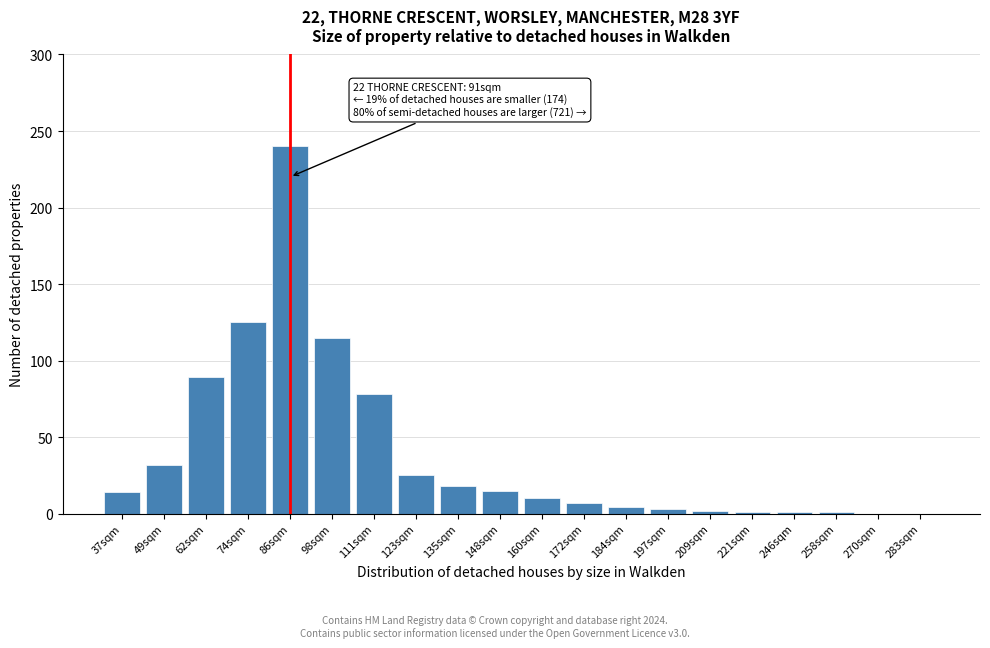

What is the sum of all values?

780